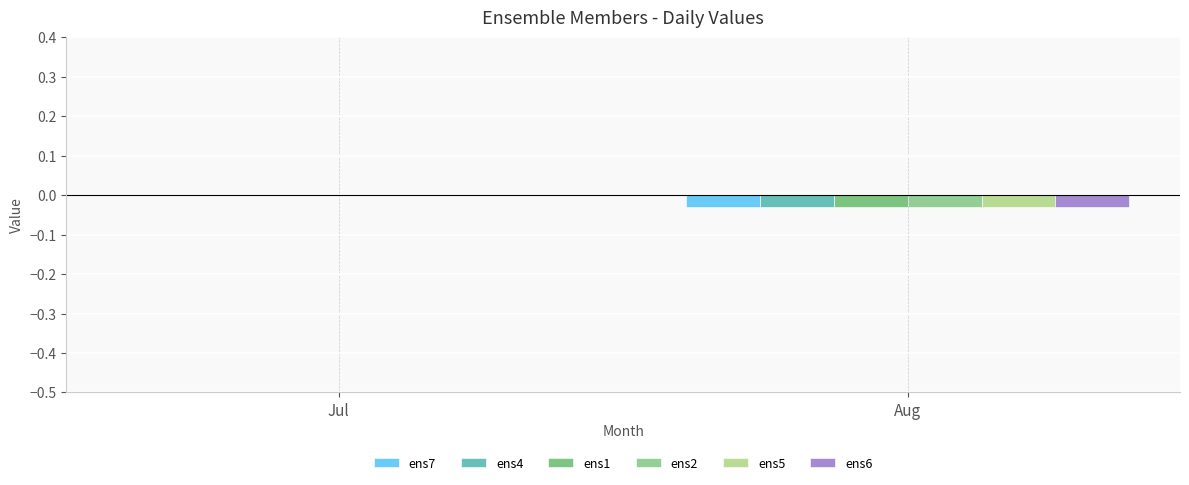

How many values in the ens1 series exceed 0?

1